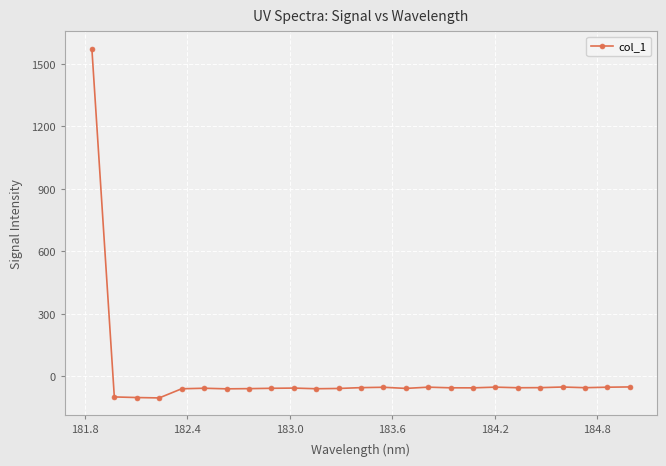

Is this an area chart (filled region under the line)?

No